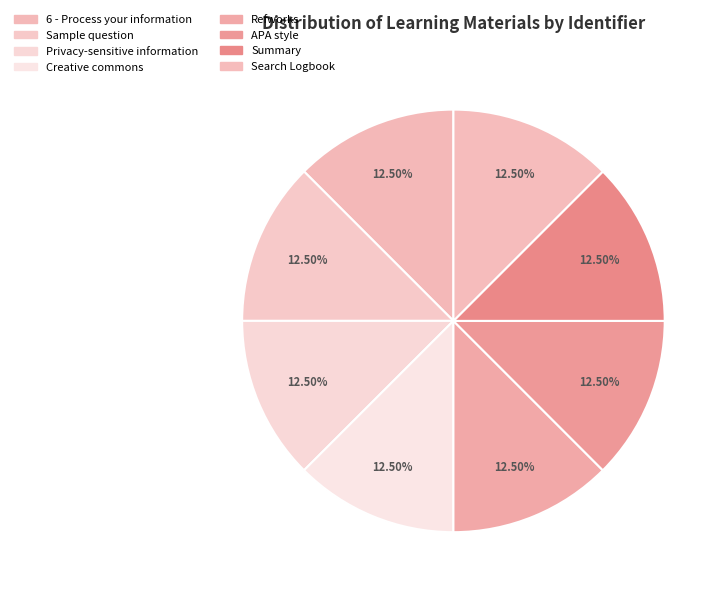

Does 6 - Process your information account for over 50% of the chart?

No